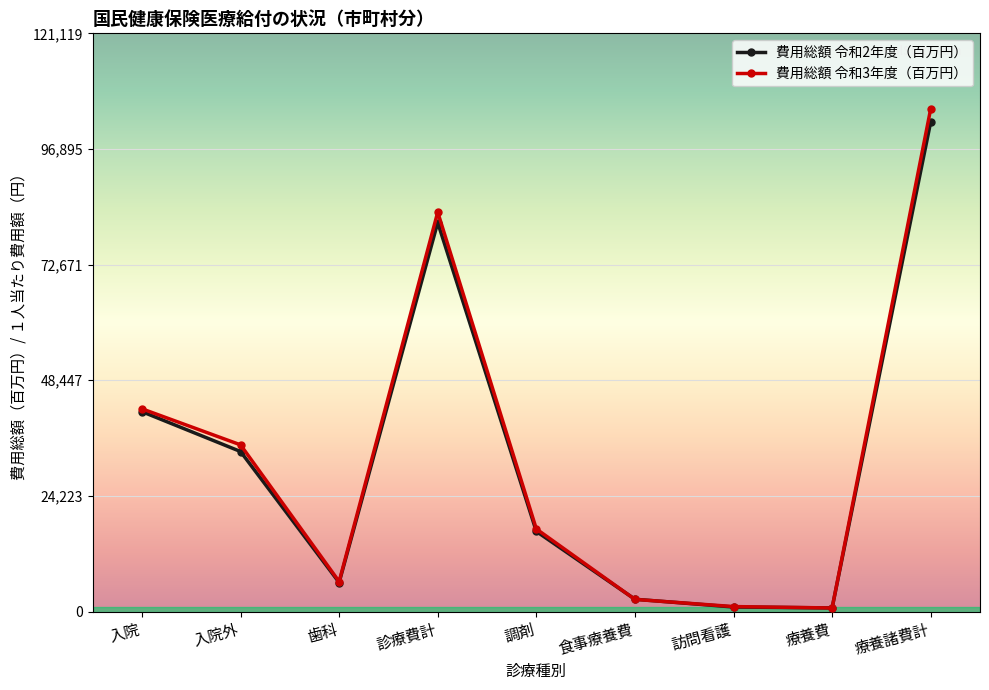

What is the label of the 8th point from the left?

療養費